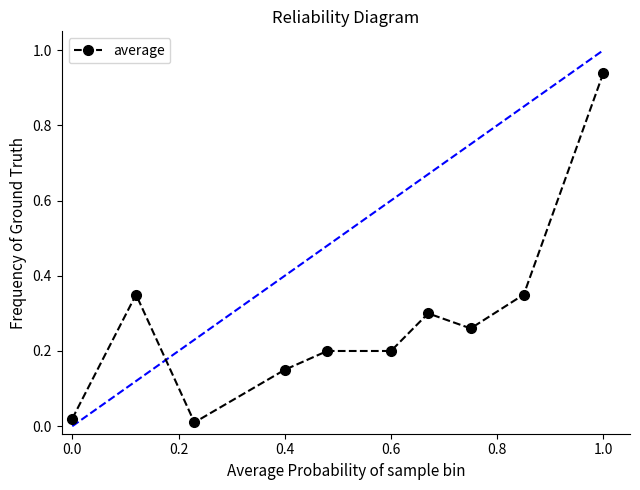

What is the sum of all values?

2.8